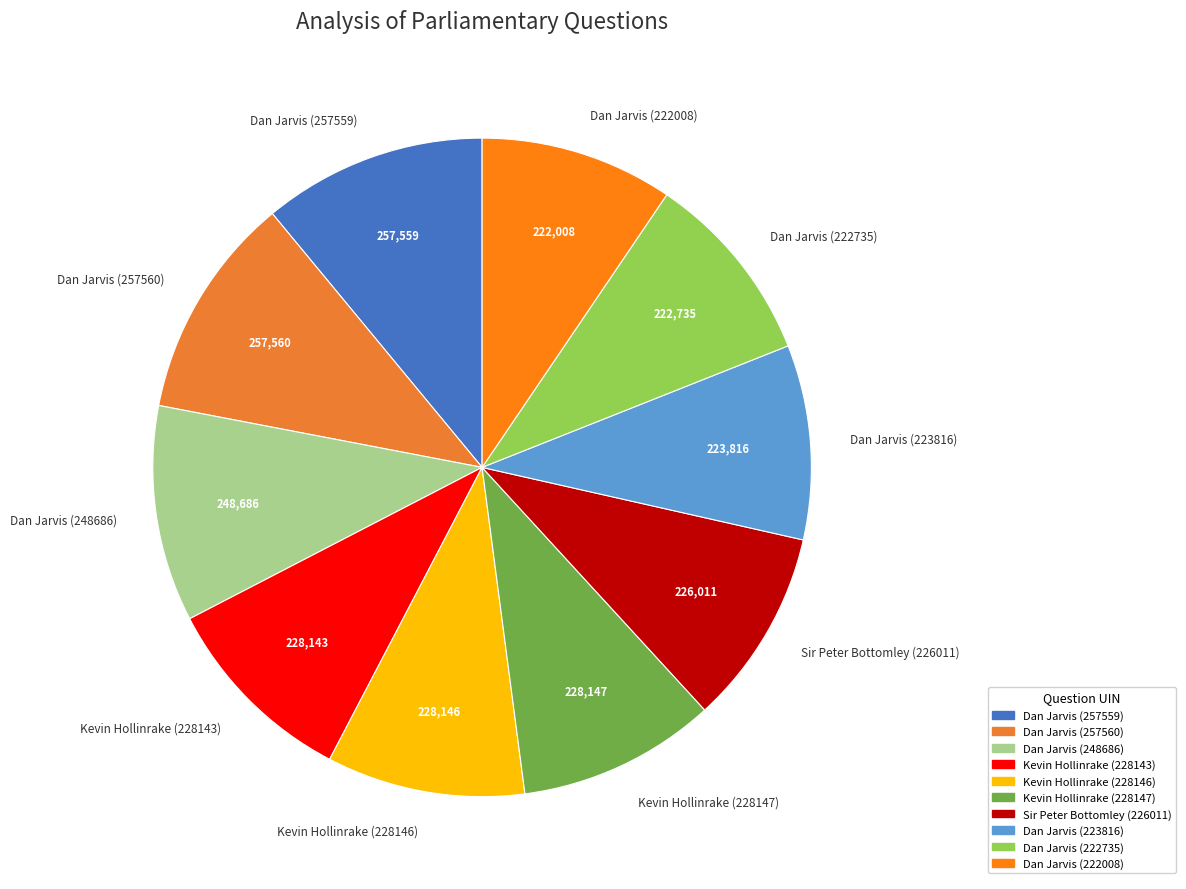

Count the number of slices in the pie.

10